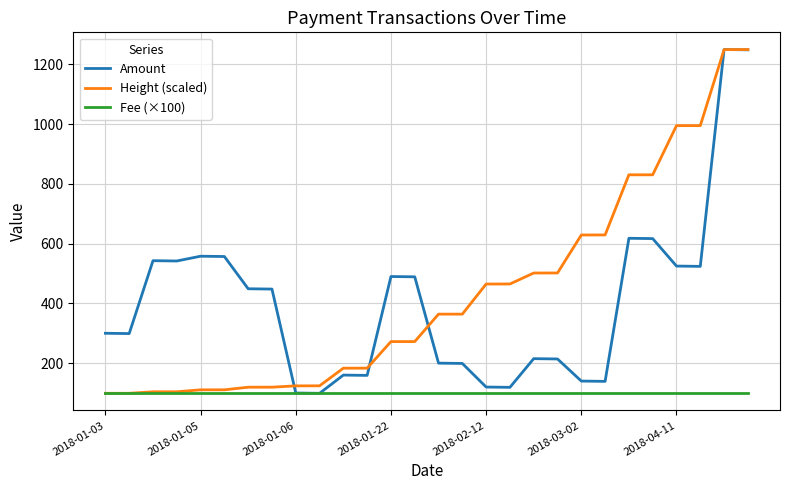

What is the maximum value shown in the chart?

1250.0